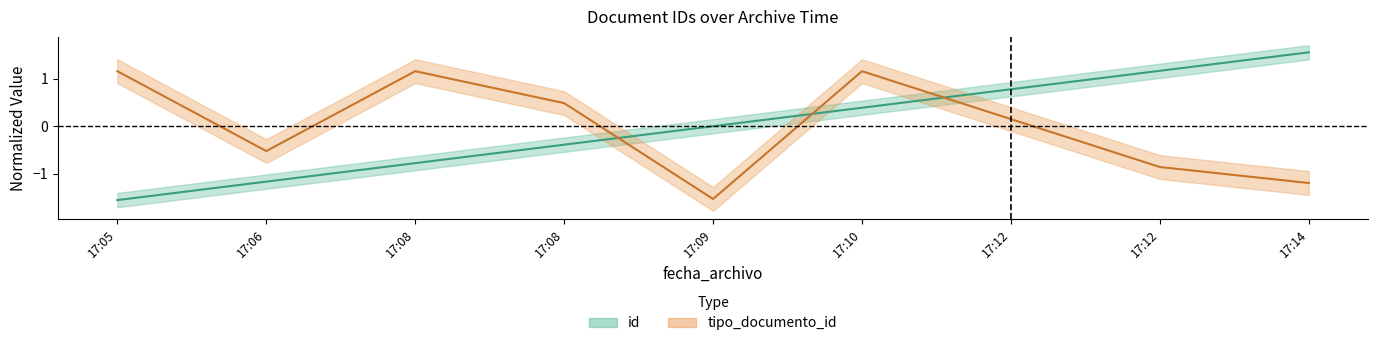

How many lines are shown in the chart?

2